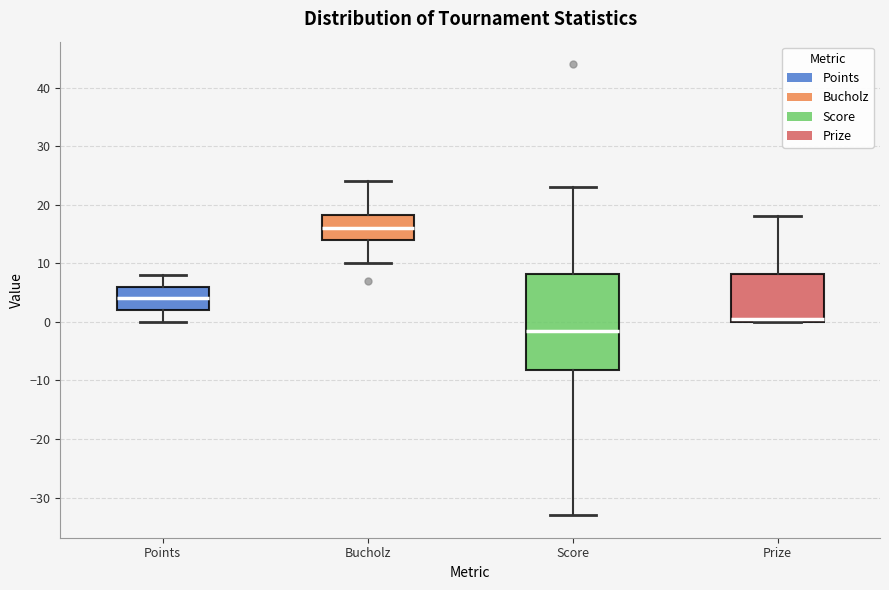

Which box's median line is the lowest?

Score